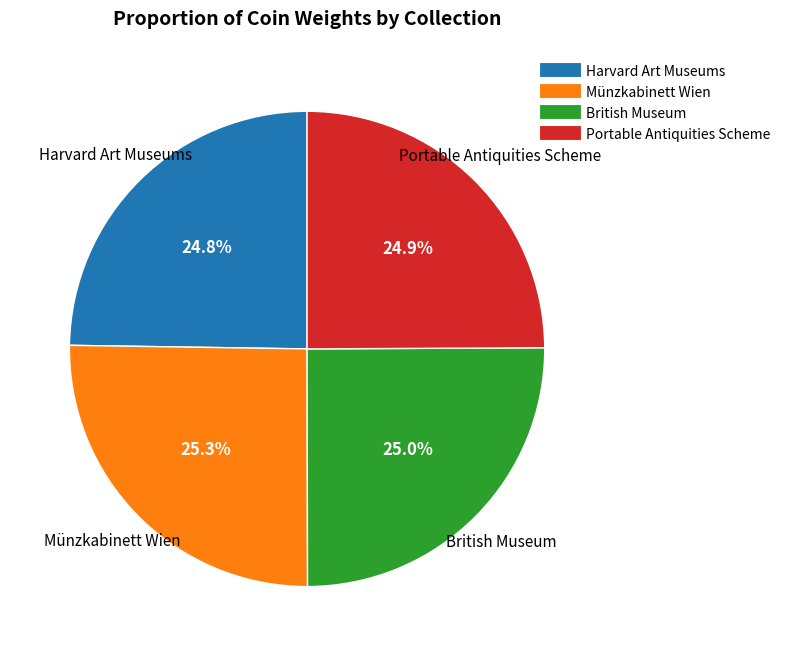

What percentage do British Museum and Münzkabinett Wien together represent?

50.3%